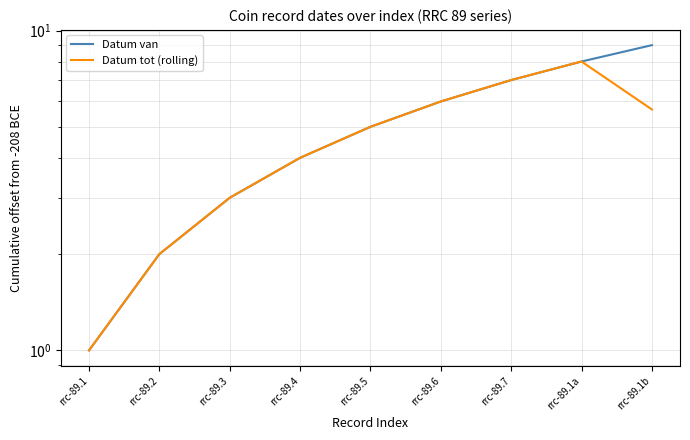

How many series are shown in this chart?

2